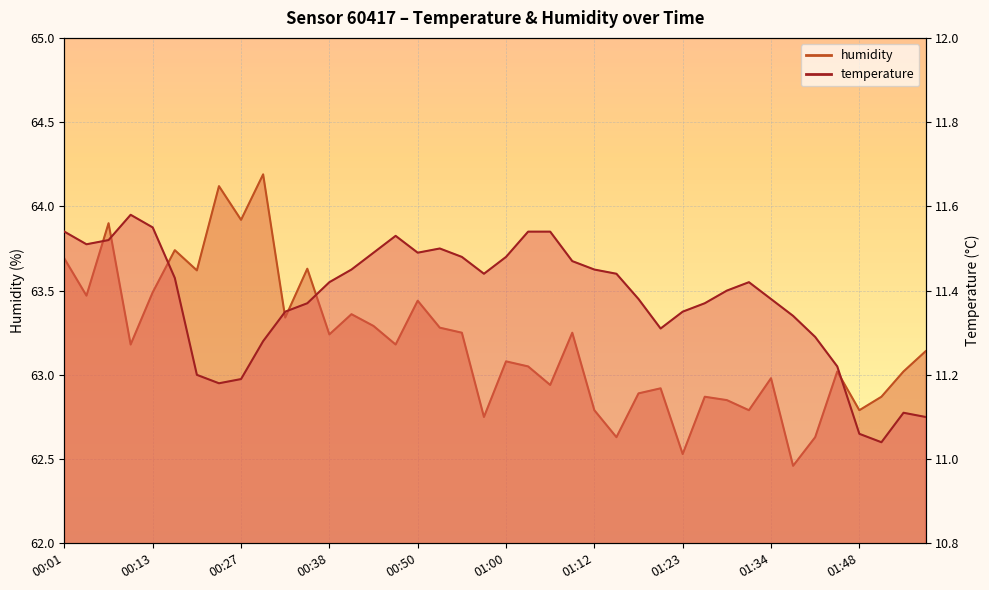

Rank the categories by humidity value from lowest to highest.

01:37, 01:23, 01:15, 01:40, 00:58, 01:12, 01:31, 01:48, 01:28, 01:26, 01:51, 01:17, 01:20, 01:06, 01:34, 01:42, 01:53, 01:04, 01:00, 01:56, 00:10, 00:47, 00:38, 00:55, 01:09, 00:52, 00:44, 00:33, 00:41, 00:50, 00:04, 00:13, 00:22, 00:36, 00:01, 00:16, 00:07, 00:27, 00:25, 00:30